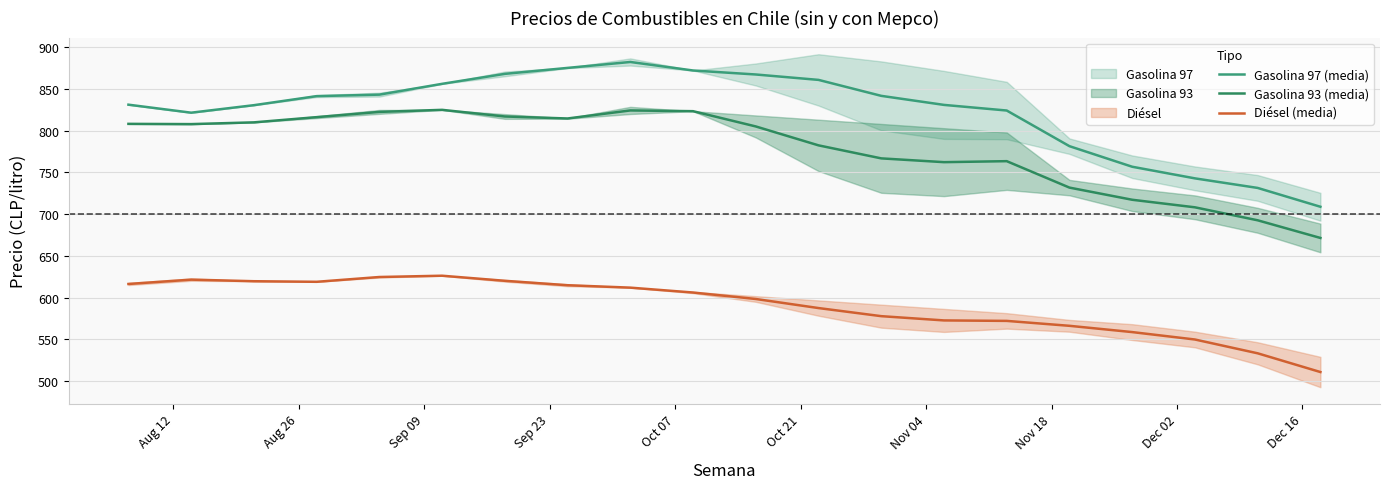

Is the value of Gasolina 97 (media) at 11 greater than the value of Diésel (media) at 18?

Yes